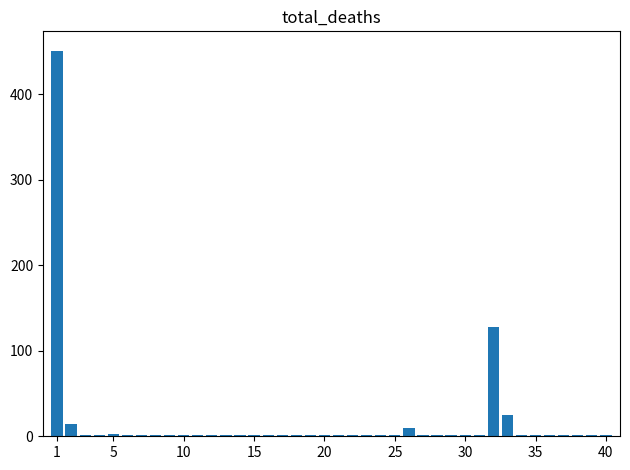

What is the maximum value shown in the chart?

451